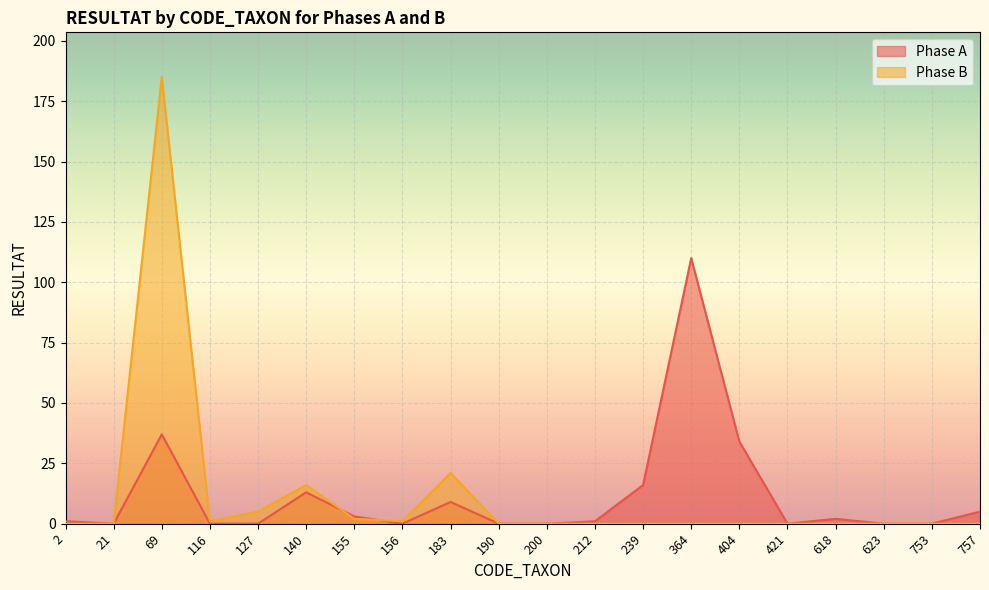

What are all the series names shown in the legend?

Phase A, Phase B